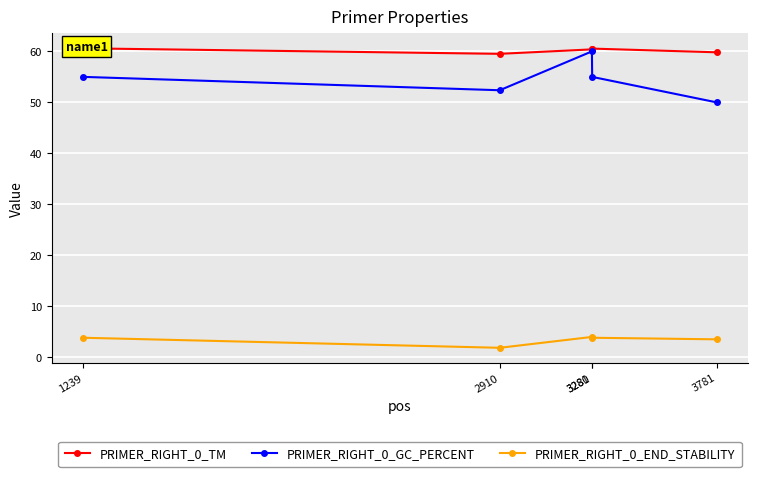

What is the approximate value of PRIMER_RIGHT_0_END_STABILITY at 2910?

1.9